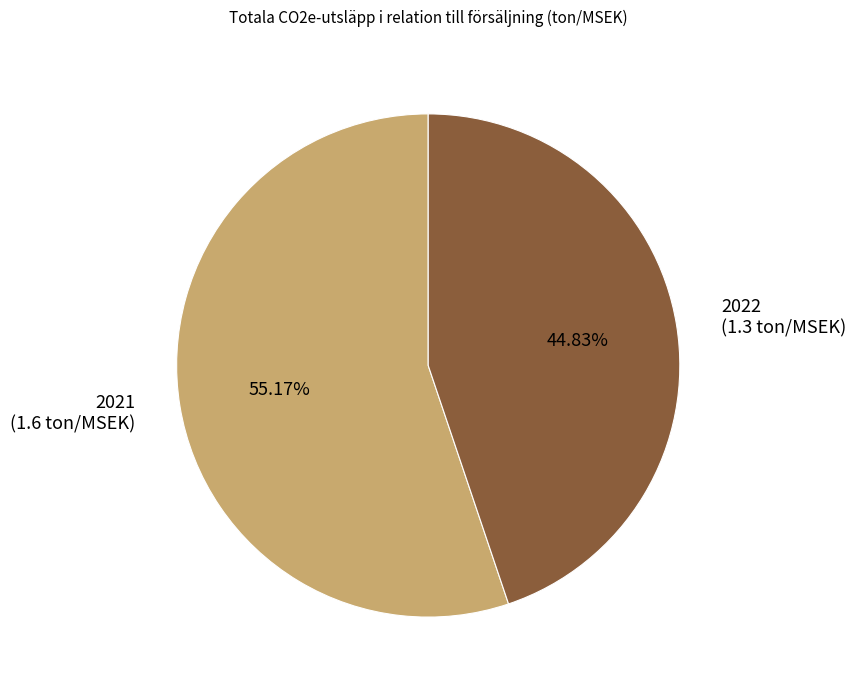

To the nearest percent, what is the difference between the 2021 and 2022 slice percentages?

10%